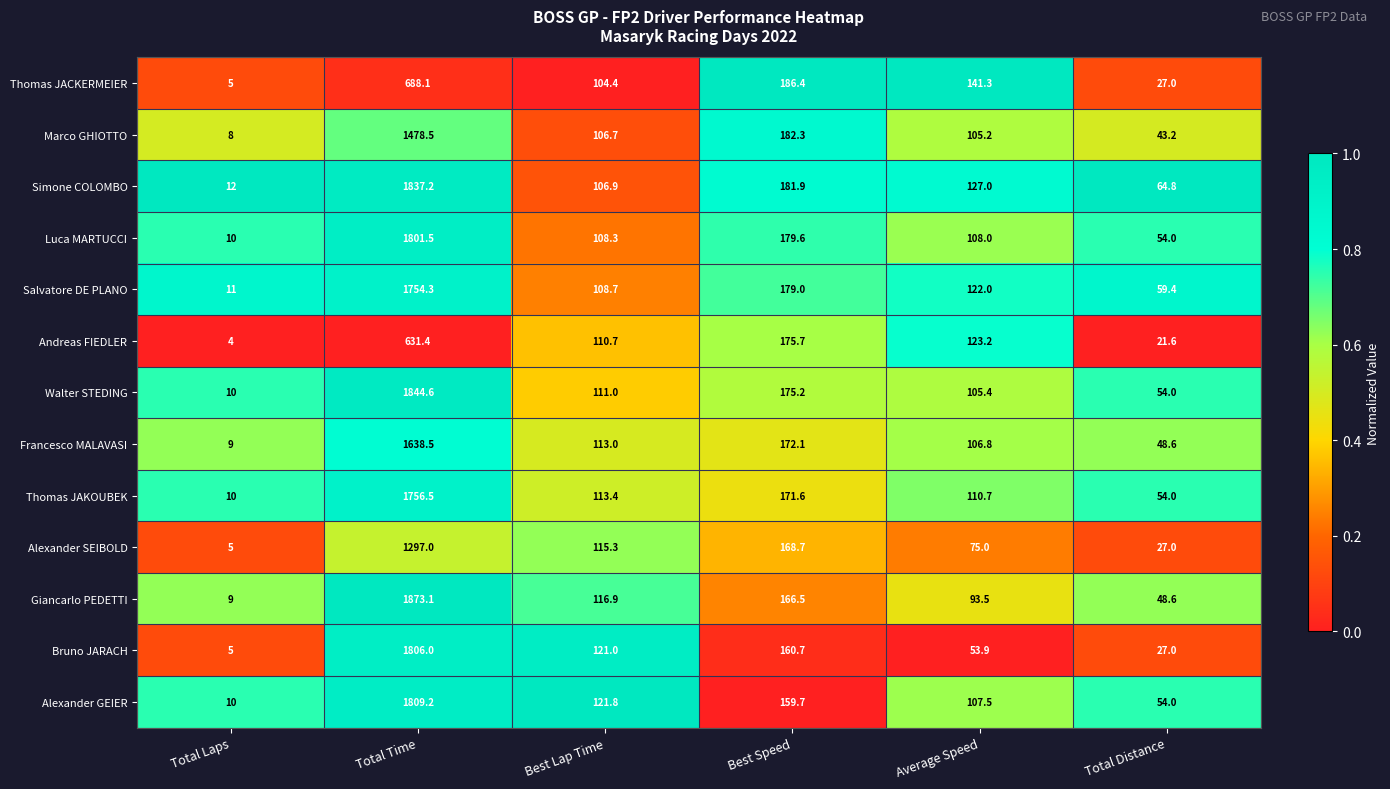

At which label does Walter STEDING first exceed 111?

Total Time